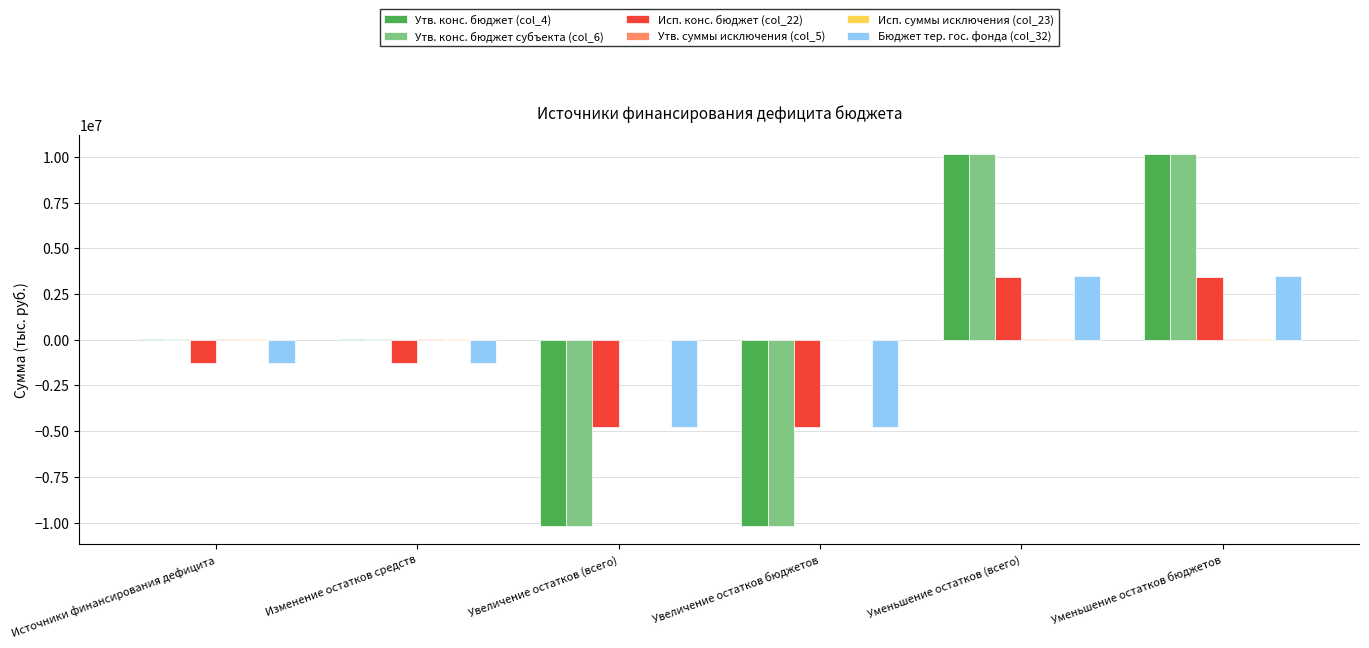

How many groups of bars are there?

6